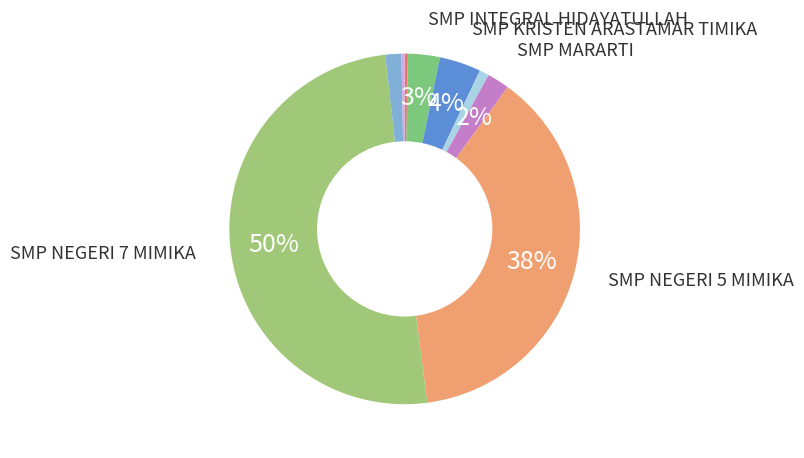

How many slices are in this pie chart?

9